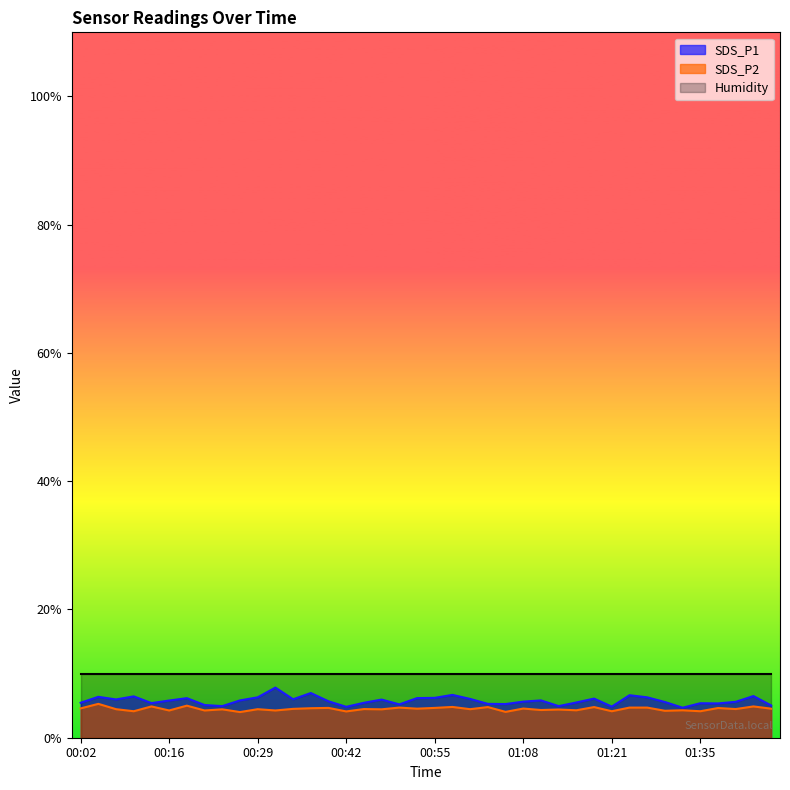

What is the difference between the highest and lowest values at 00:55?

5.3